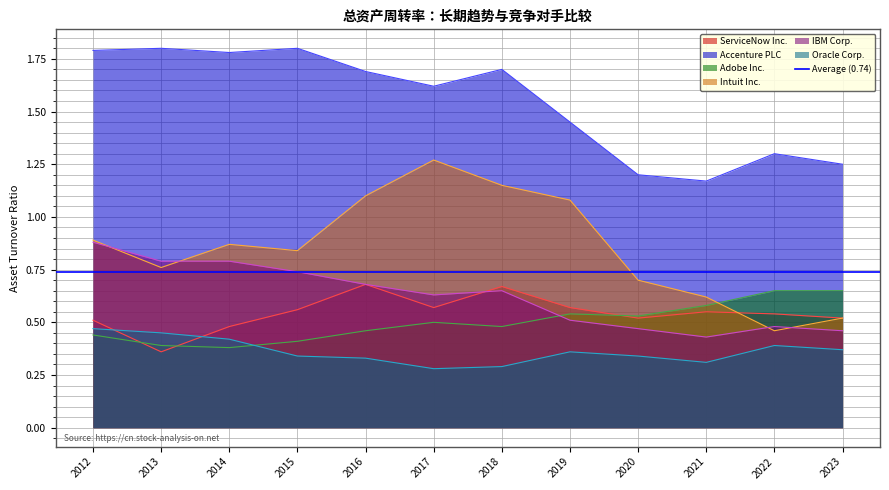

Is the value of Intuit Inc. at 2015 greater than the value of ServiceNow Inc. at 2017?

Yes